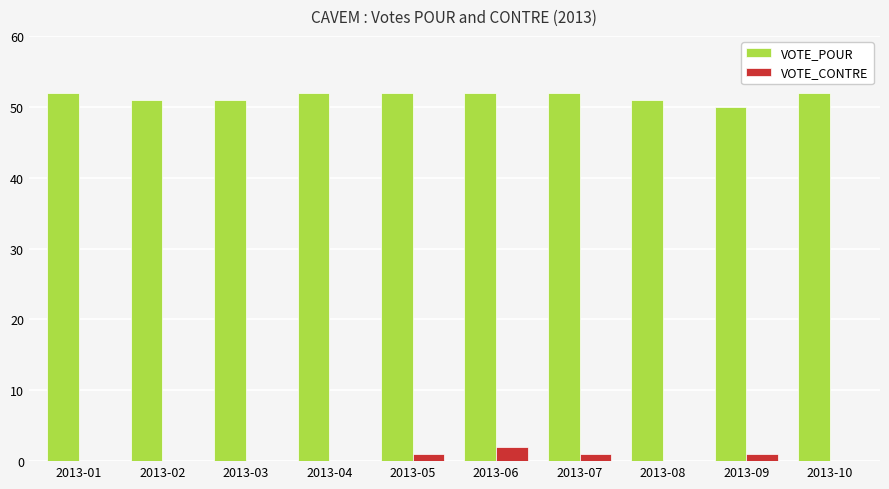

Count the number of categories in the chart.

10